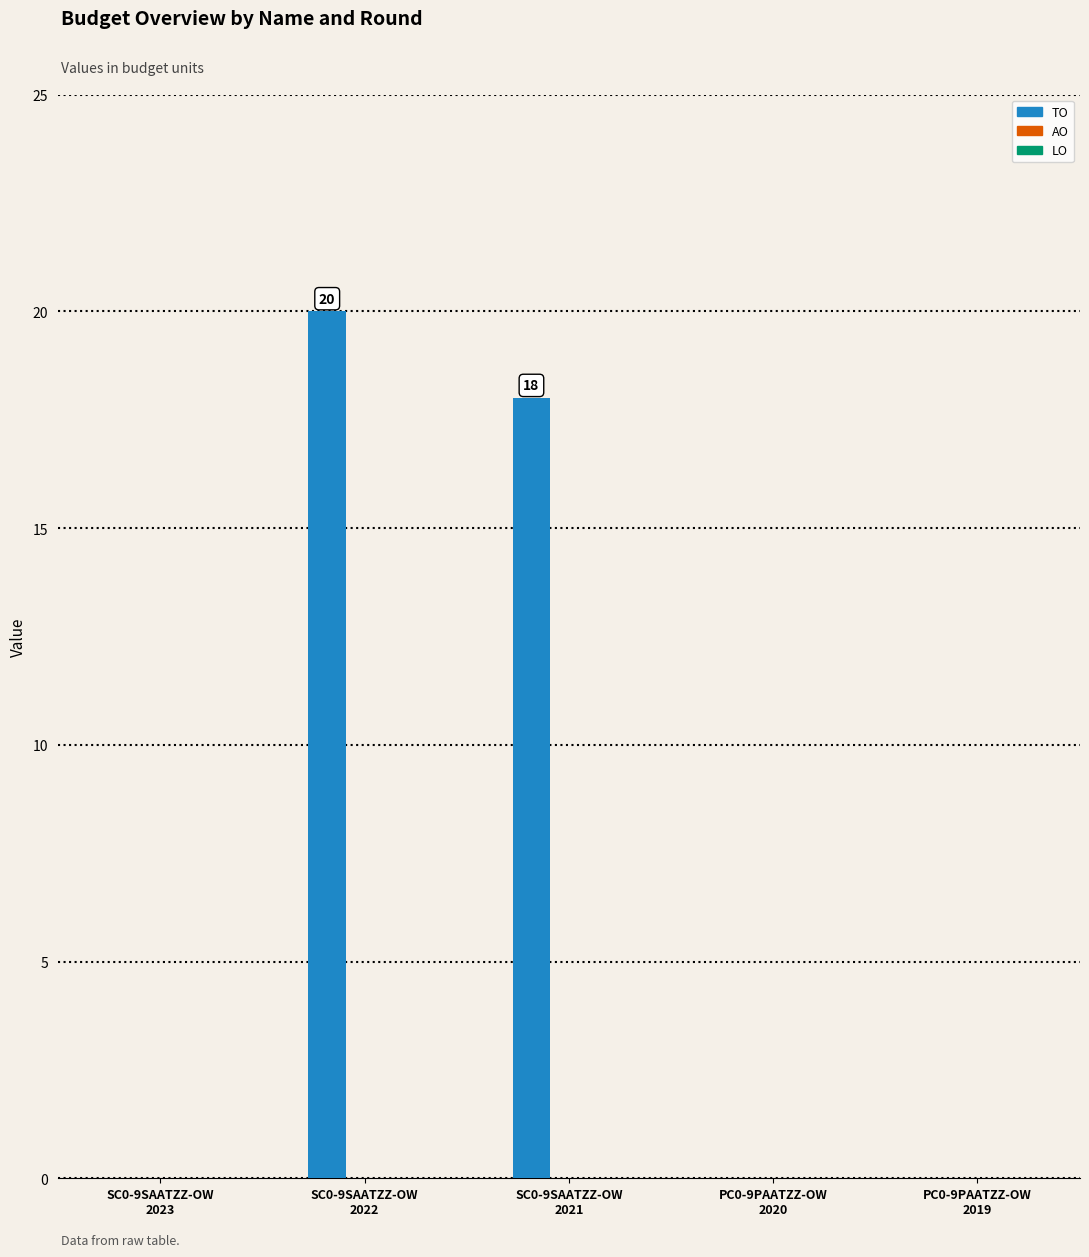

What is the greatest value displayed?

20